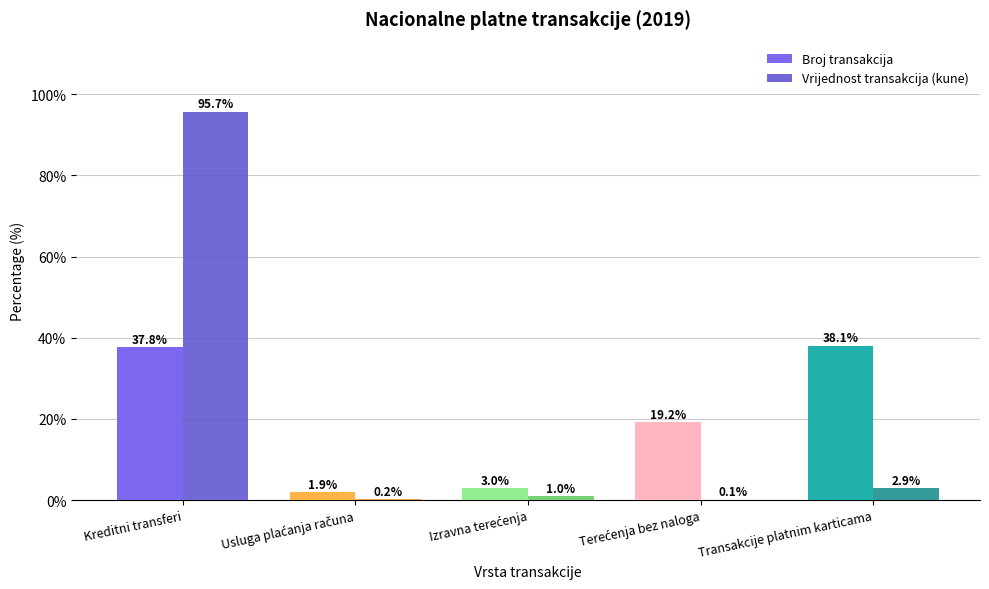

What is the average value of the Broj transakcija series?

20.0